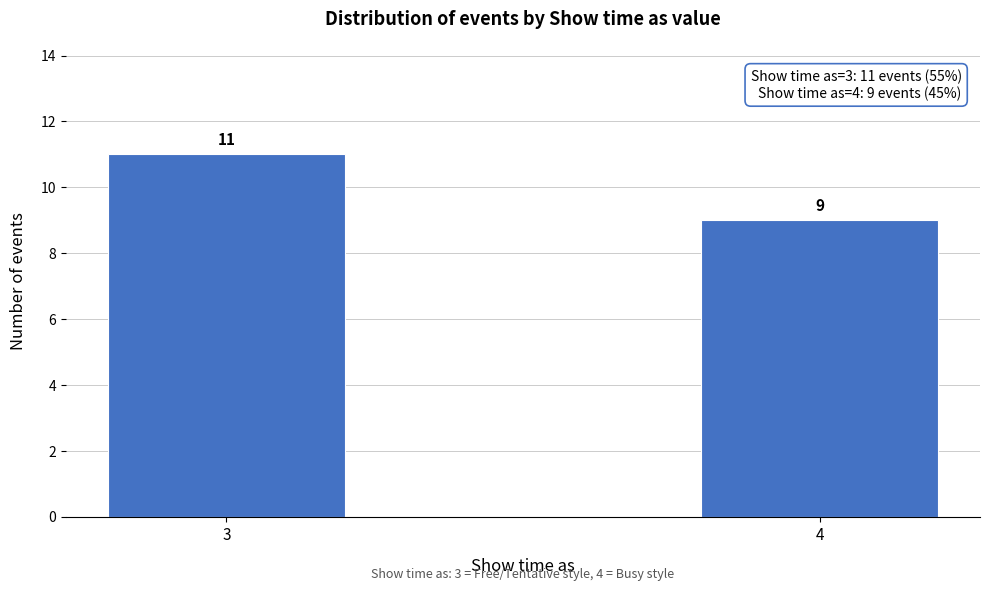

Reading left to right, what are all the values shown in this chart?

11	9